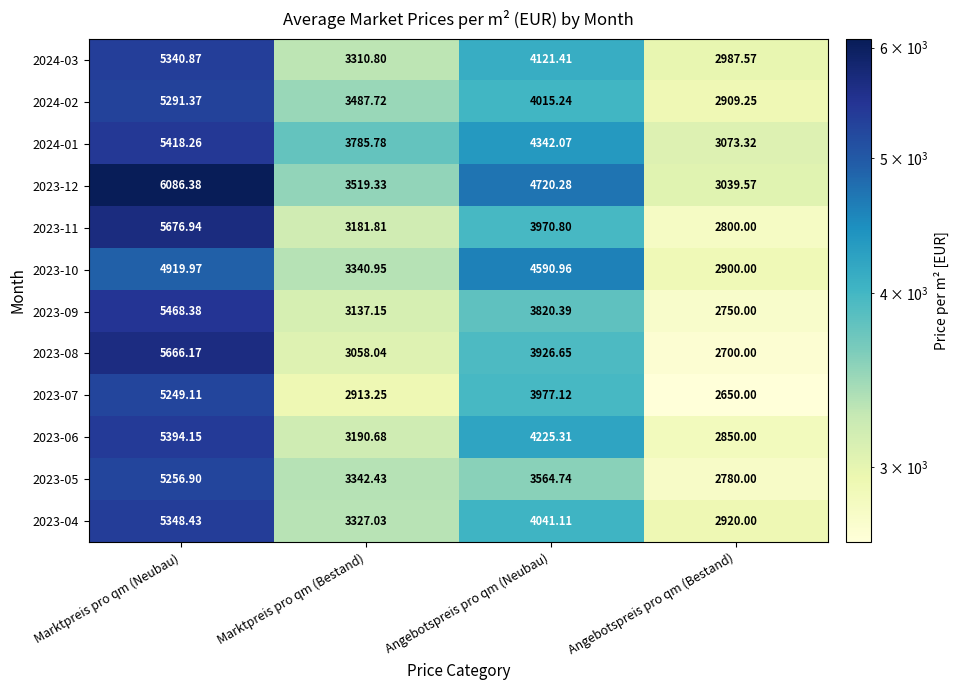

Rank the categories by 2023-12 value from lowest to highest.

Angebotspreis pro qm (Bestand), Marktpreis pro qm (Bestand), Angebotspreis pro qm (Neubau), Marktpreis pro qm (Neubau)